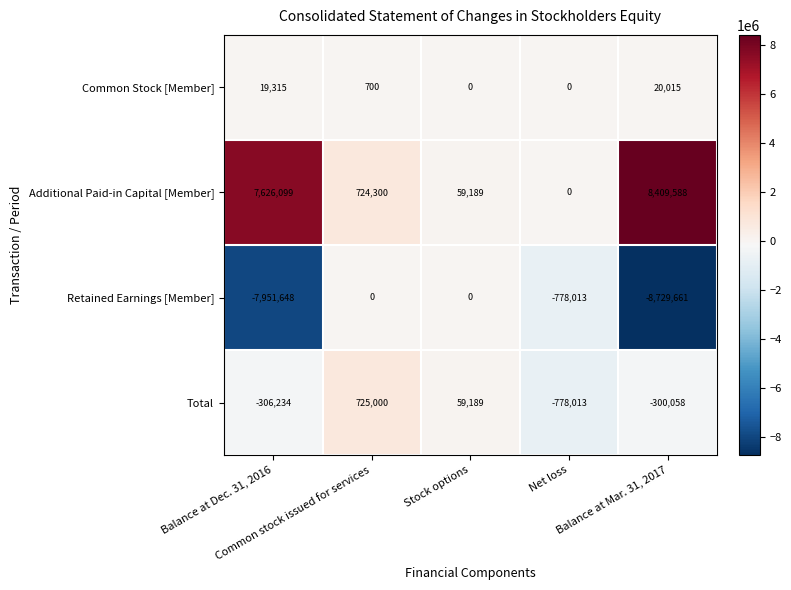

What is the difference between the second highest and minimum values in the Common Stock [Member] series?

19315